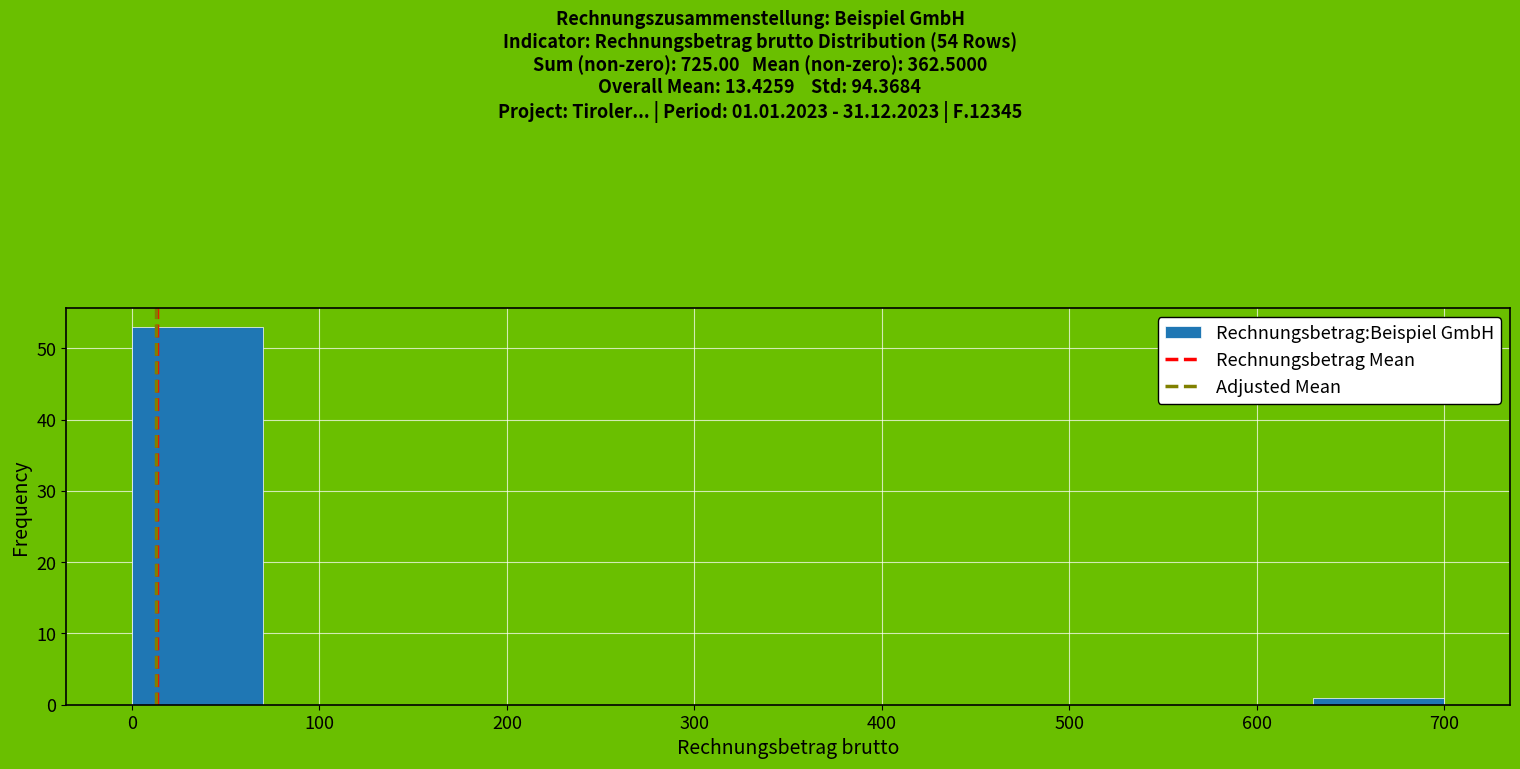

Over which range of the x-axis is the bar tallest?

0 to 70